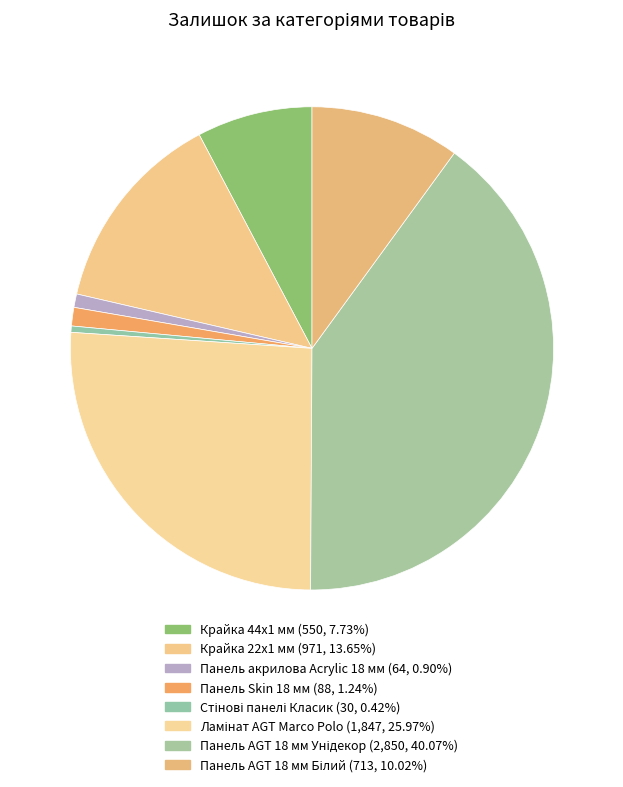

Which has a higher value, Панель Skin 18 мм or Панель акрилова Acrylic 18 мм?

Панель Skin 18 мм